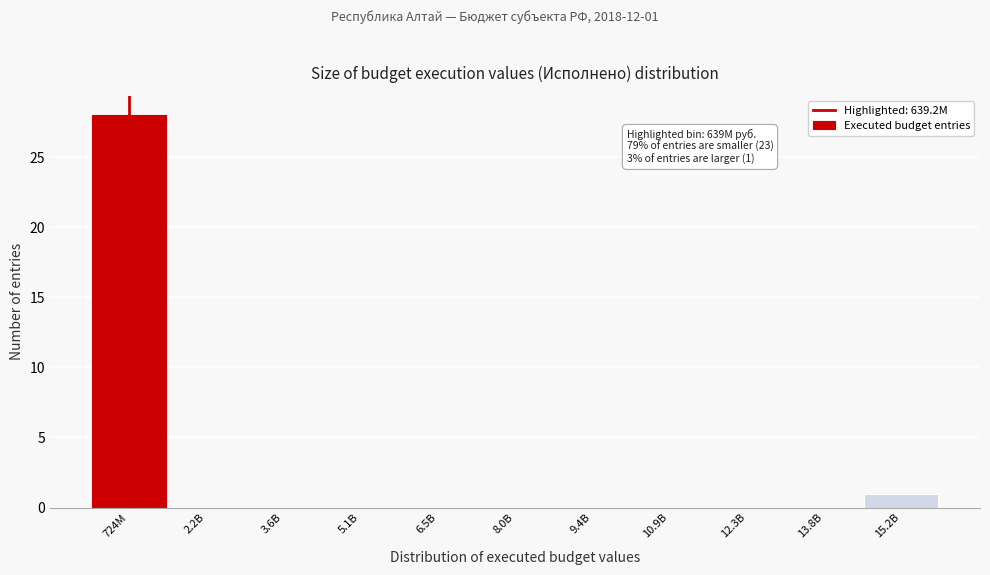

Which has a higher value, 15.2B or 2.2B?

15.2B